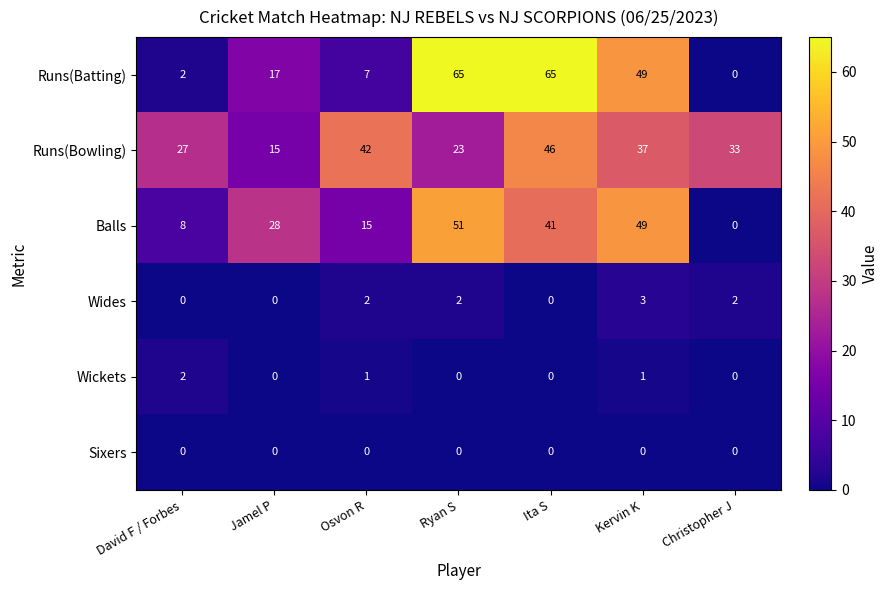

At which label is Runs(Batting) closest to 32?

Jamel P